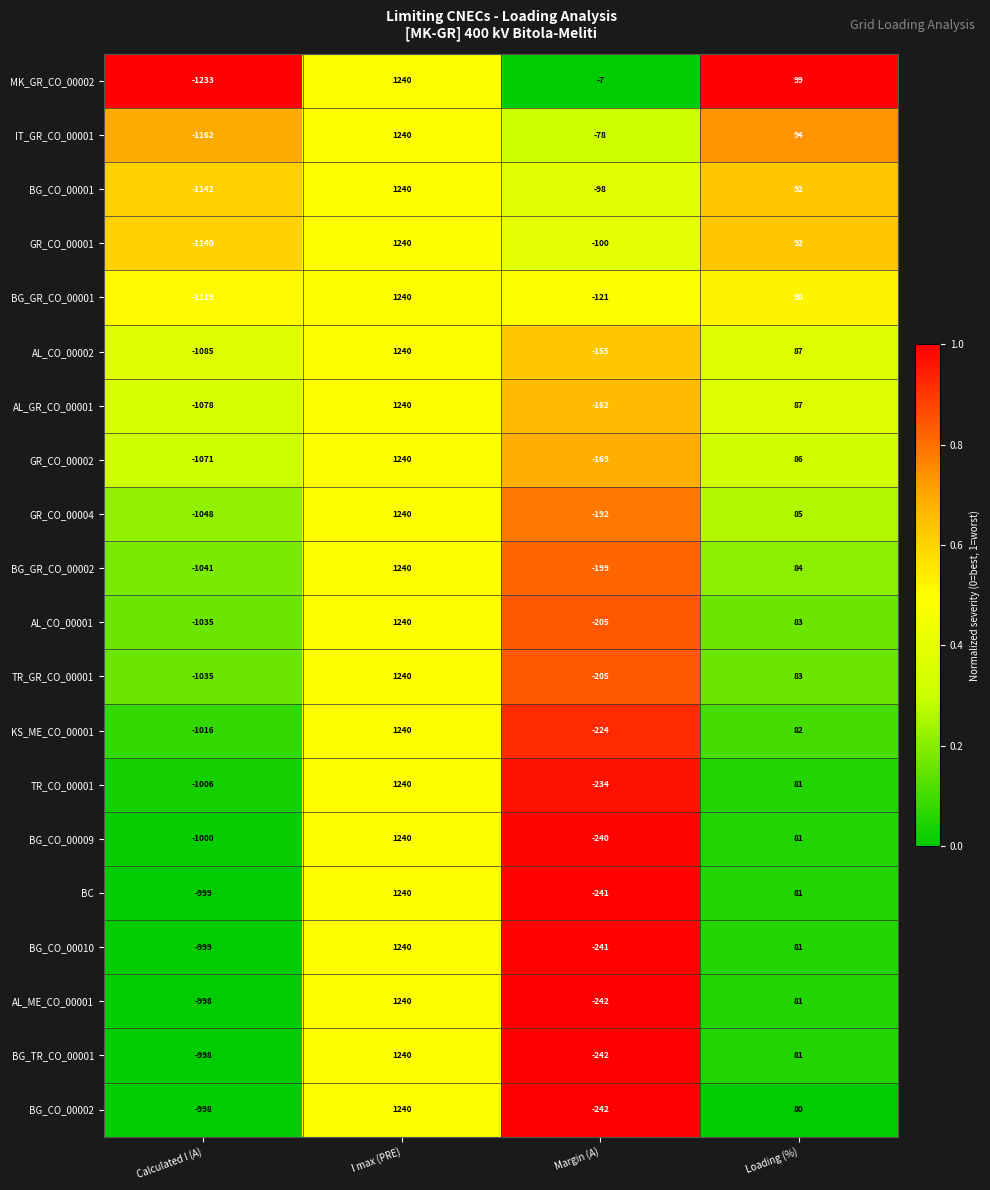

At how many categories does at least one series exceed 0?

2